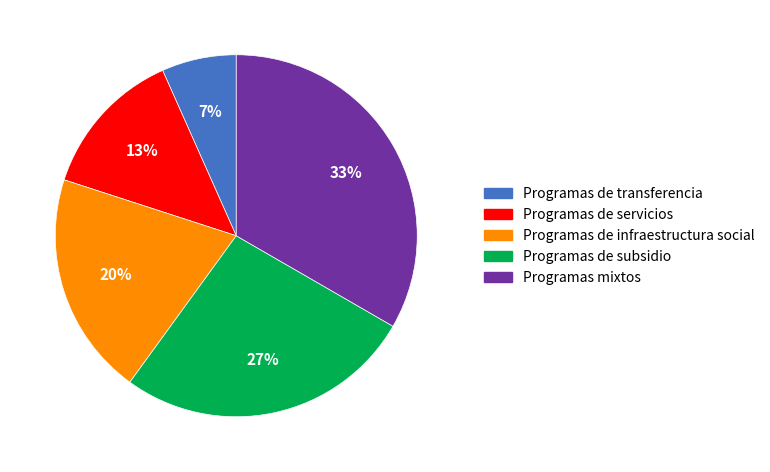

Is there a majority slice in this chart?

No